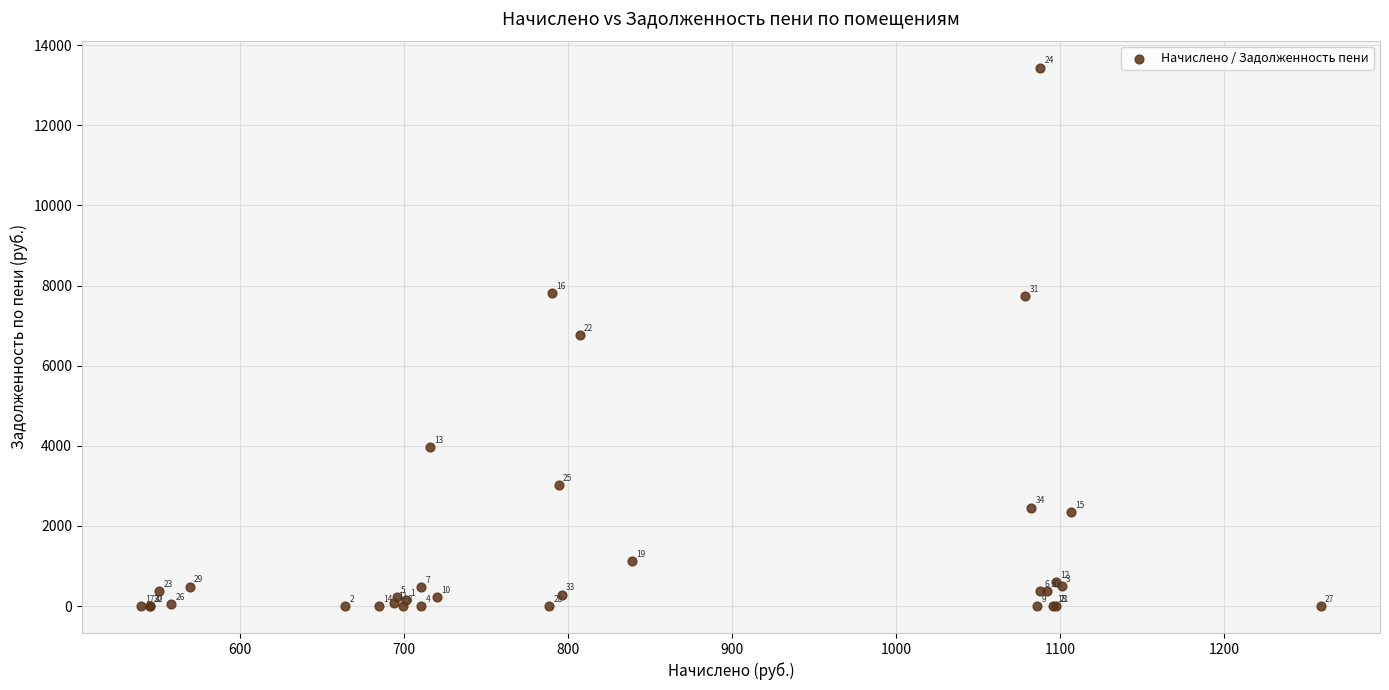

What Y value in the scatter plot is closest to 6720?

6770.2